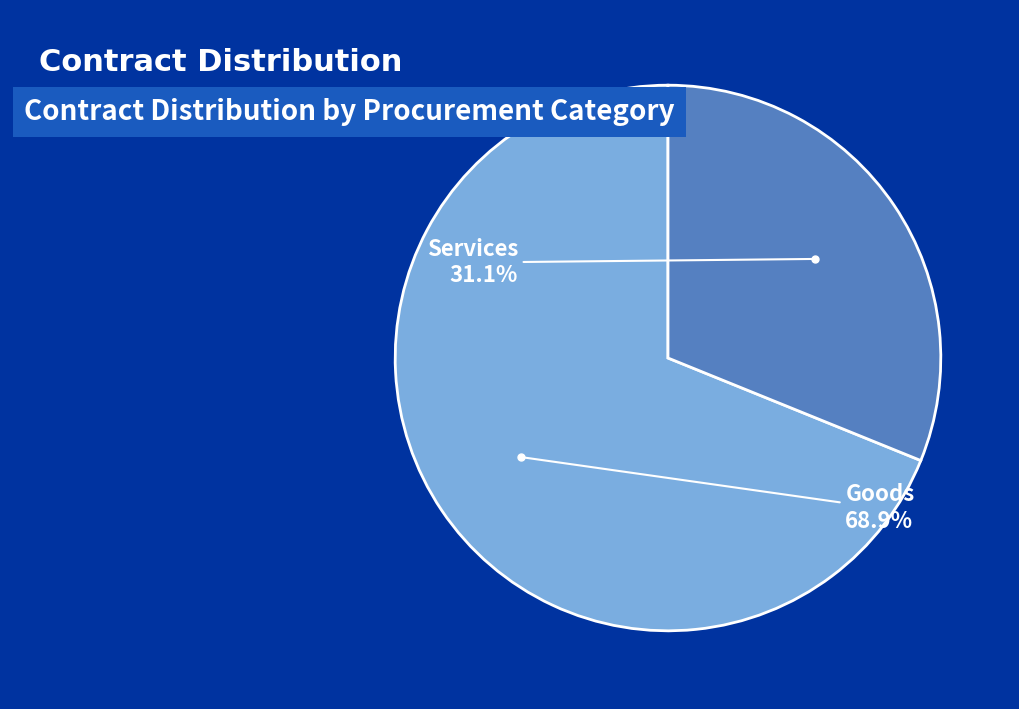

Is there a majority slice in this chart?

Yes